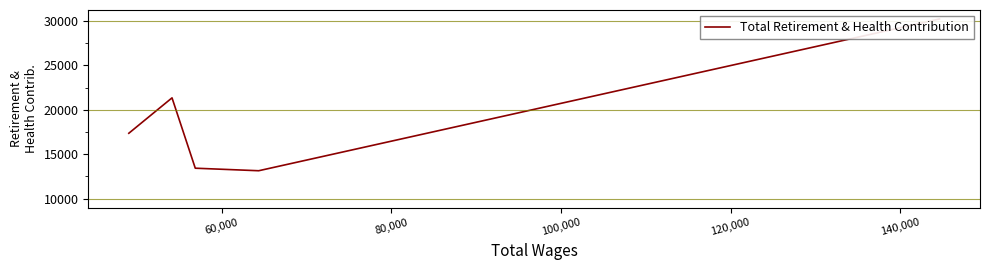

What is the average value?

19108